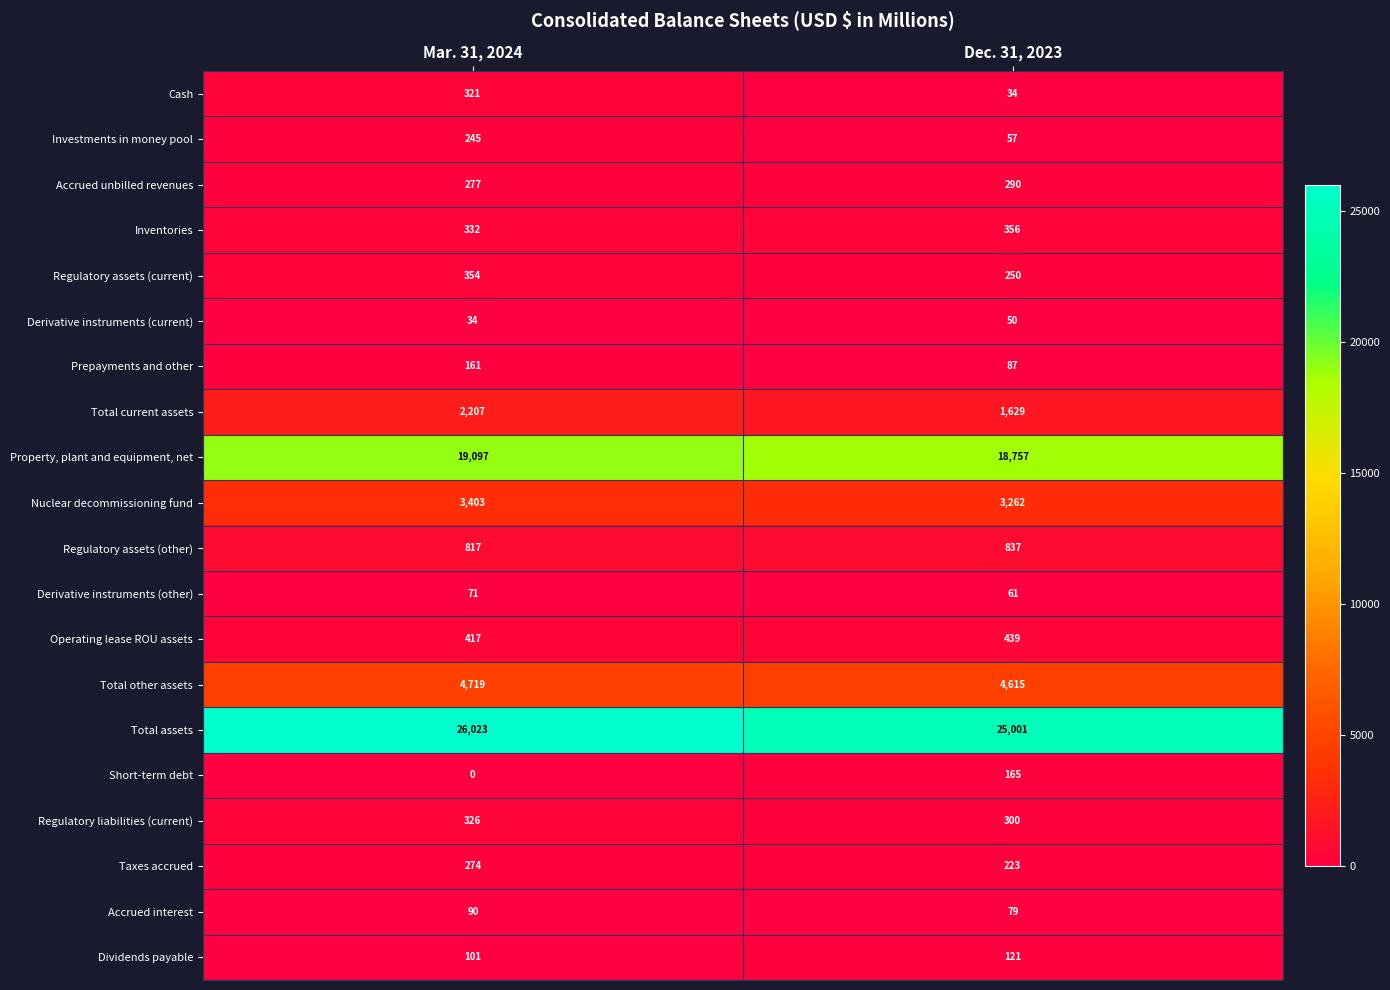

Read the Derivative instruments (current) value at Dec. 31, 2023.

50